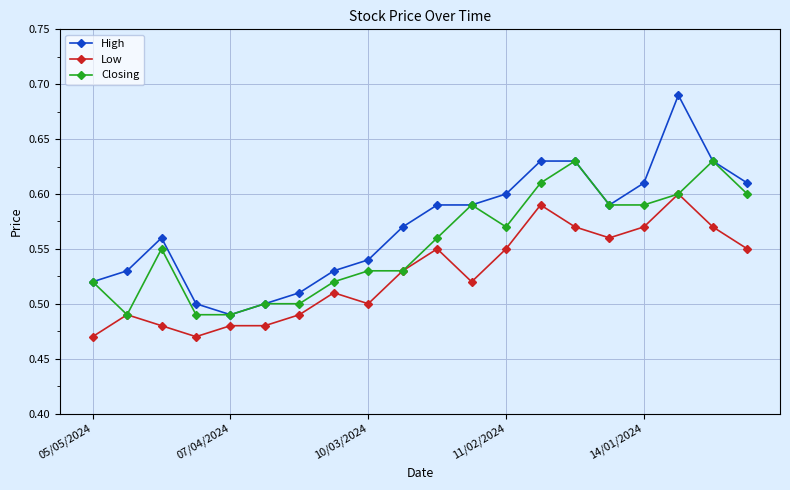

Which series has the largest total across all categories?

High